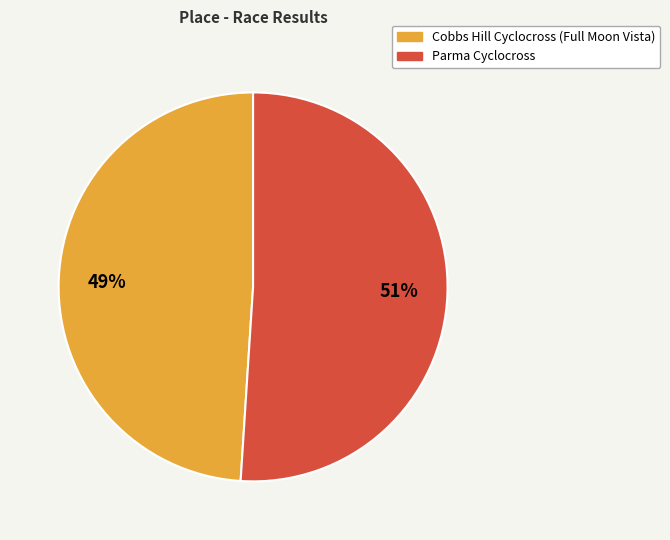

Combined, do Parma Cyclocross and Cobbs Hill Cyclocross (Full Moon Vista) account for over 50%?

Yes